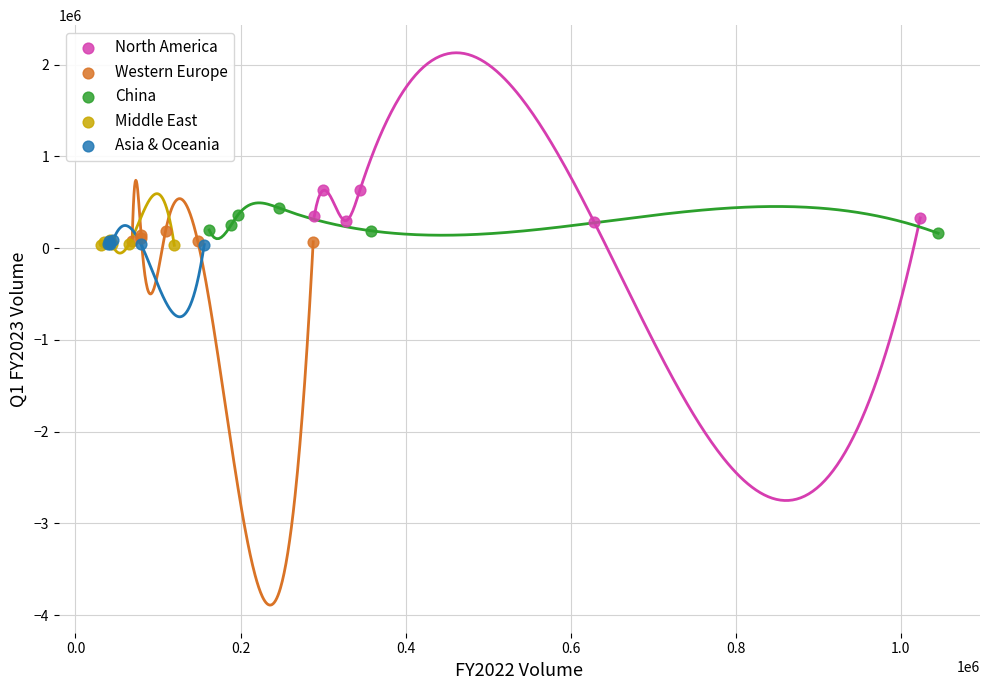

Which series contains the highest Y value?

North America